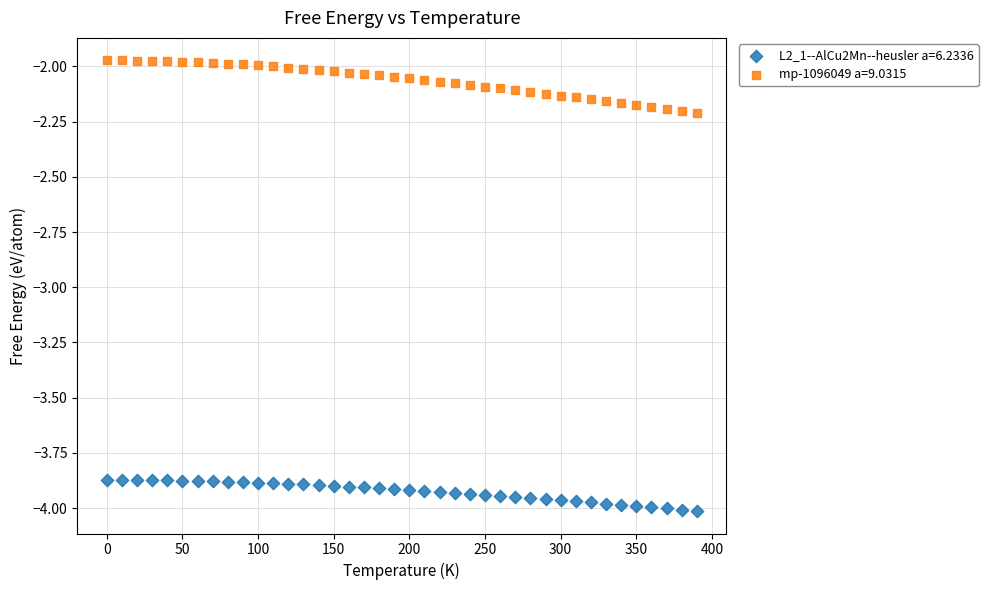

Across all data points, what is the range of Y values (max minus min)?

2.0